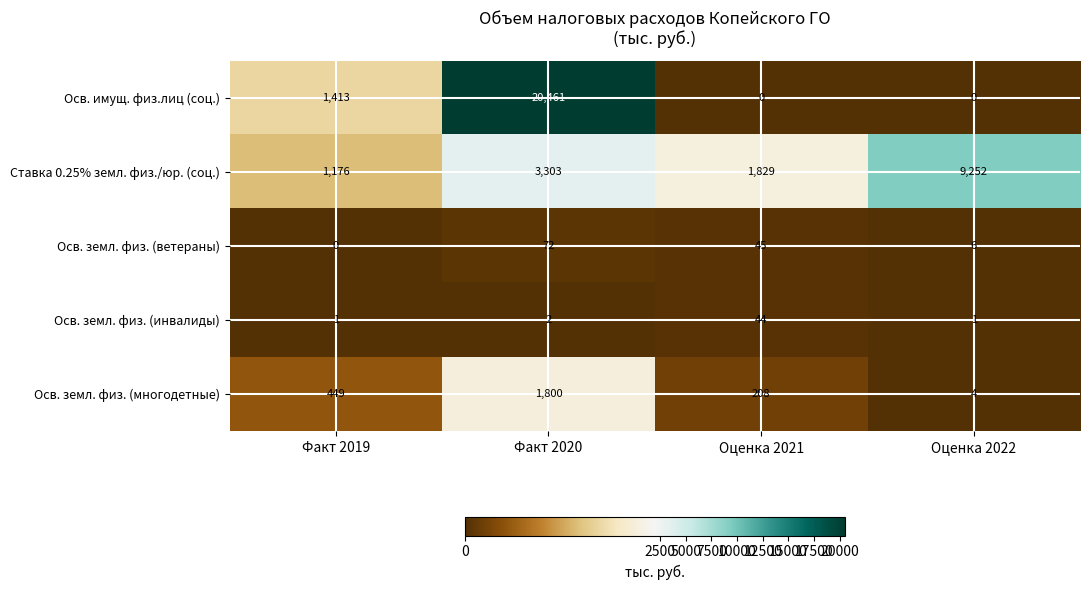

At which label does Осв. земл. физ. (ветераны) reach its peak?

Факт 2020